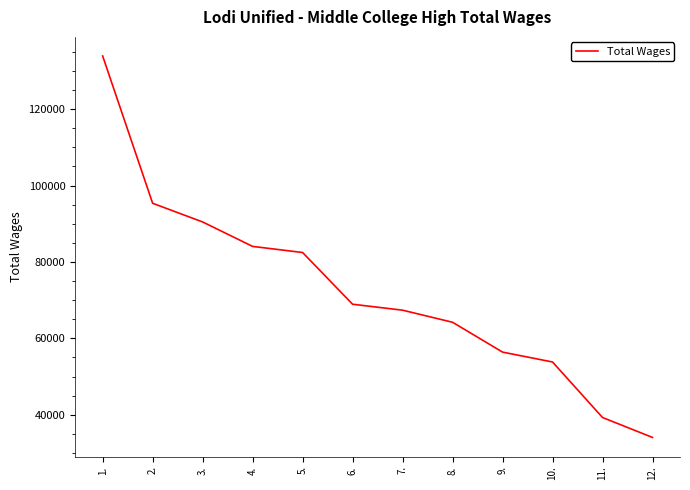

Rank the categories by value from lowest to highest.

12., 11., 10., 9., 8., 7., 6., 5., 4., 3., 2., 1.